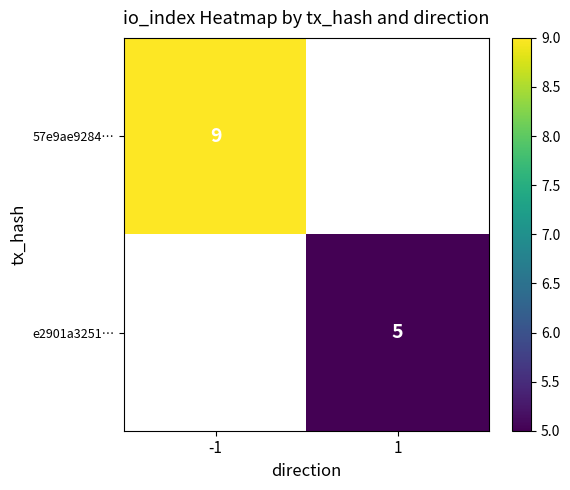

At which category does the chart reach its peak across all series?

-1